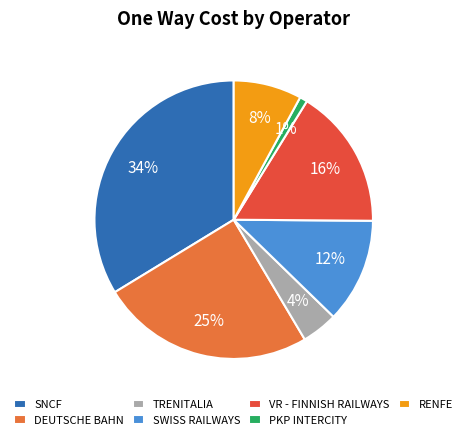

Combined, do VR - FINNISH RAILWAYS and PKP INTERCITY account for over 50%?

No